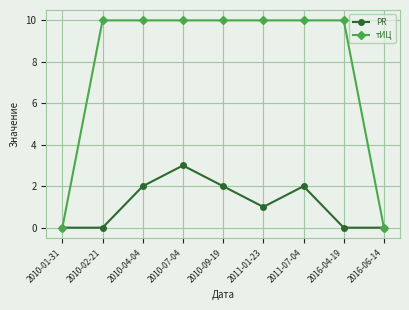

Rank the series by their average value, from lowest to highest.

PR, тИЦ